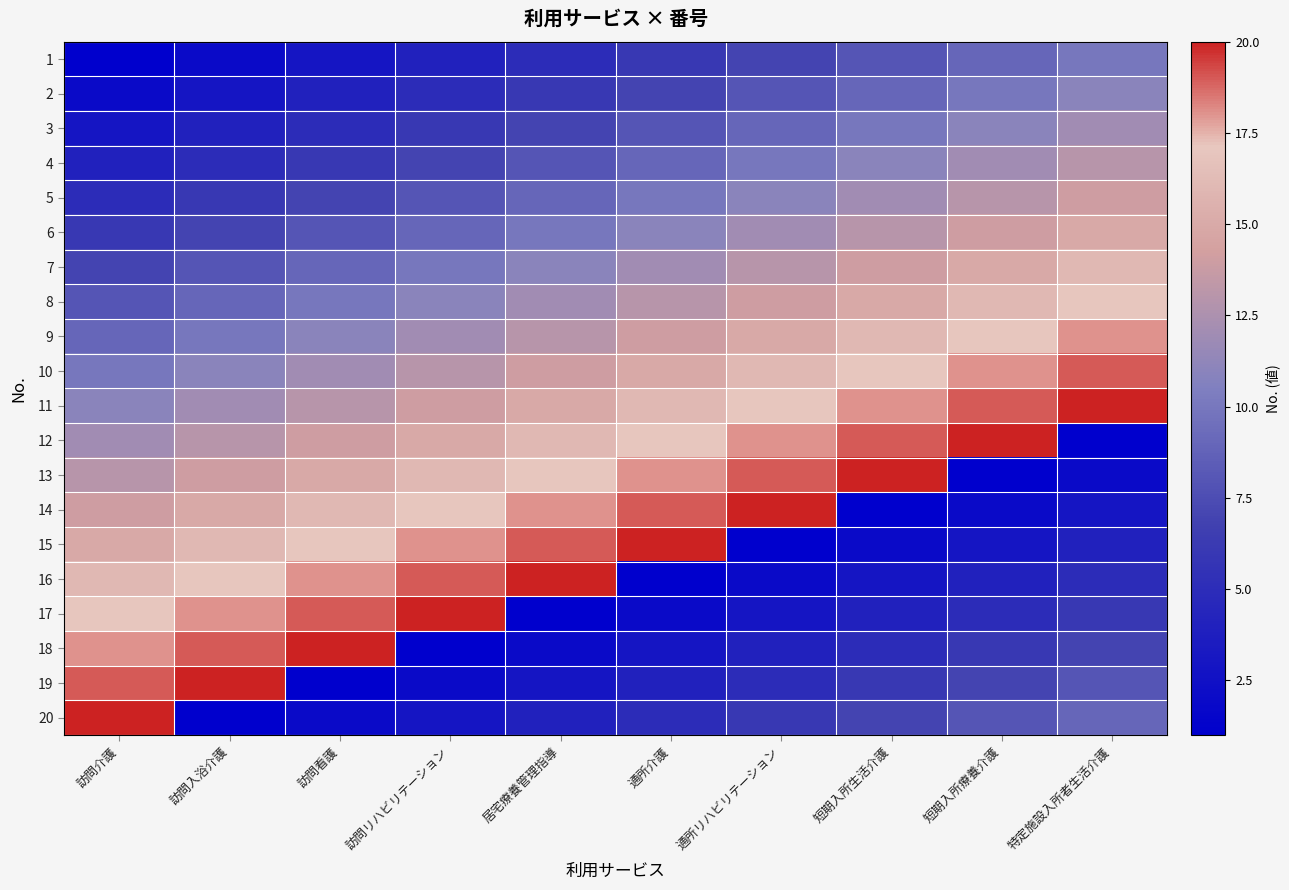

Which series has the largest range (max minus min)?

12